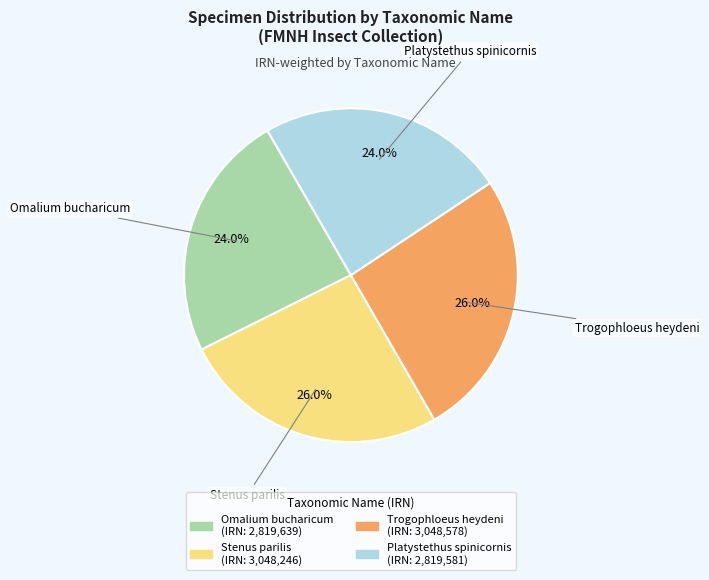

To the nearest percent, what is the difference between the largest and smallest slice percentages?

2%